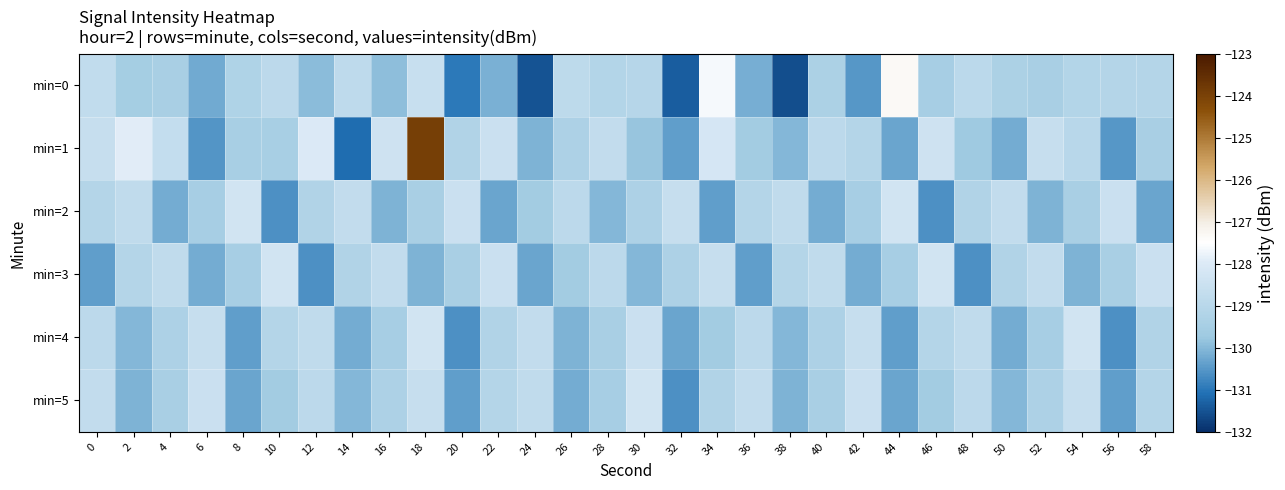

What is the total value across all series at 52?

-775.6